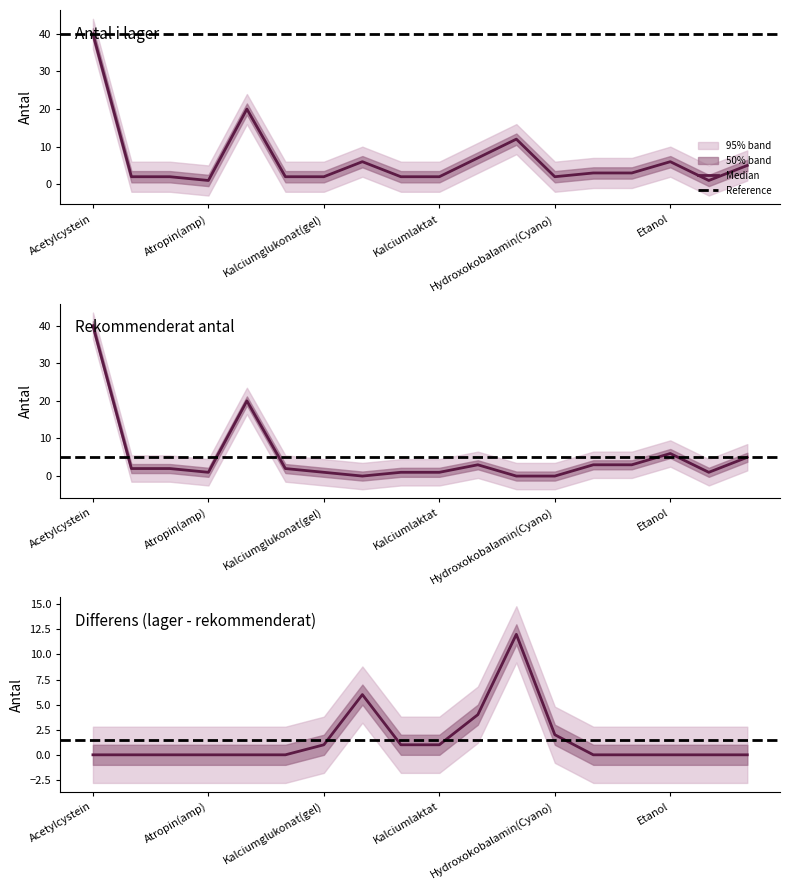

True or false: rekommenderat_antal and antal_i_lager intersect in this chart.

False